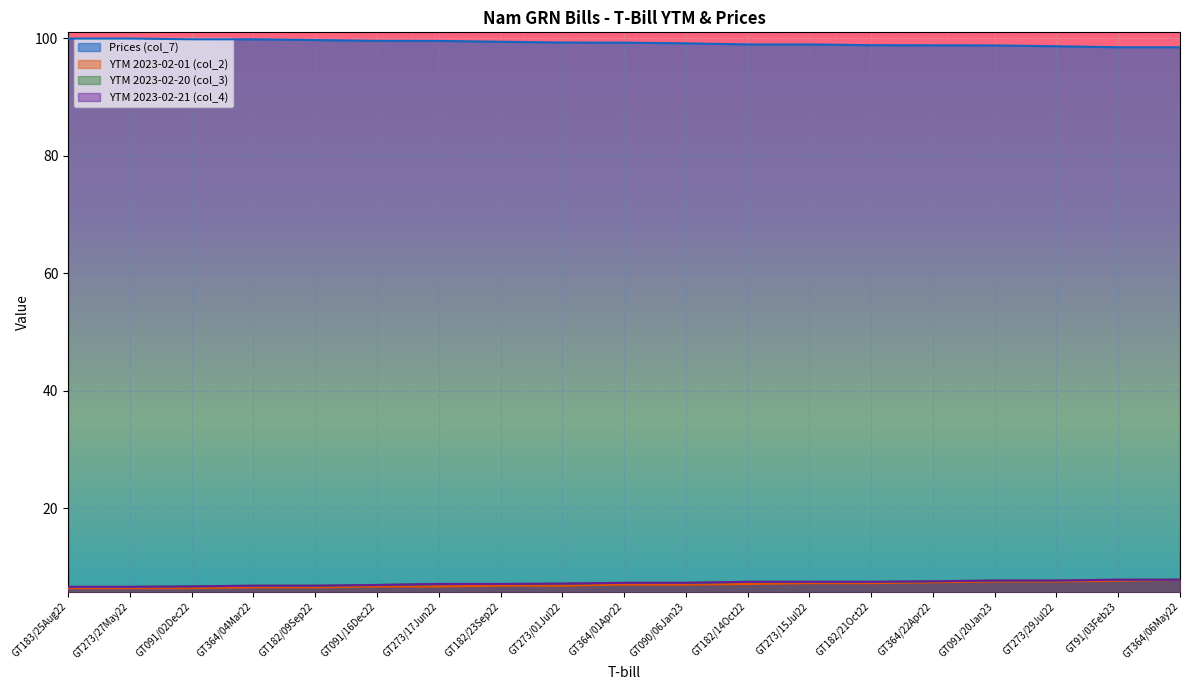

Which series changed the most between GT364/04Mar22 and GT273/15Jul22?

Prices (col_7)